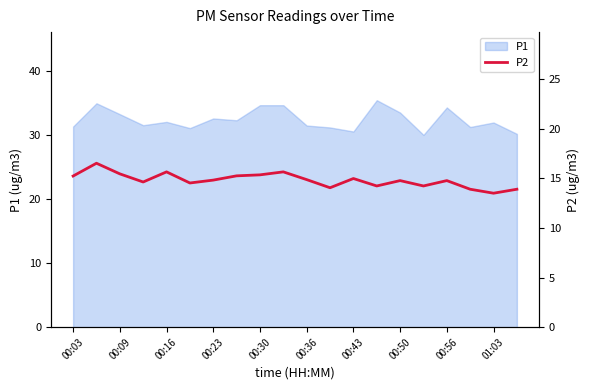

True or false: P1 has a value of 41.9 at 00:43.

False